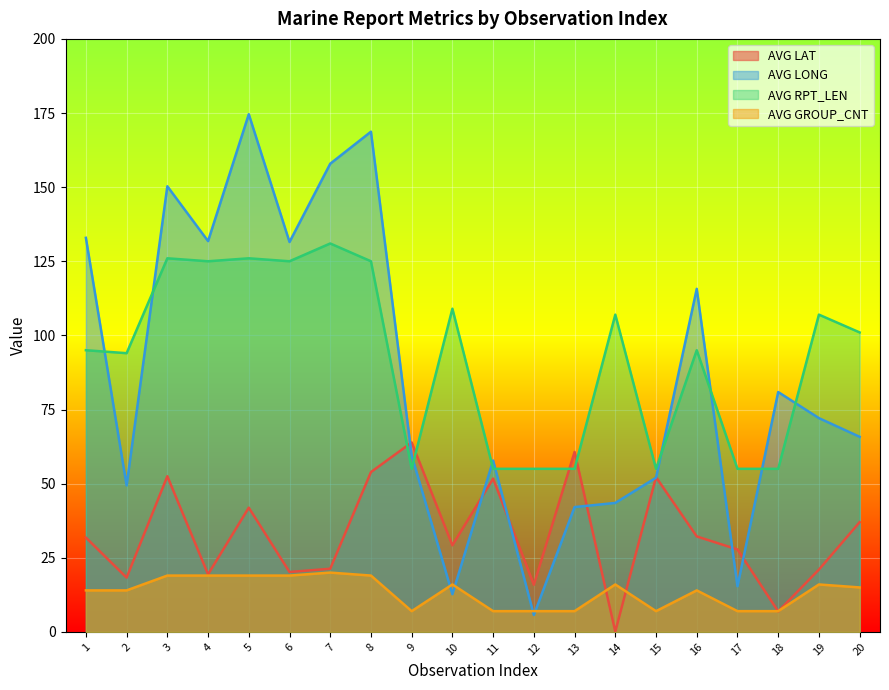

Which series ends up on top after the final intersection of AVG GROUP_CNT and AVG LONG?

AVG LONG